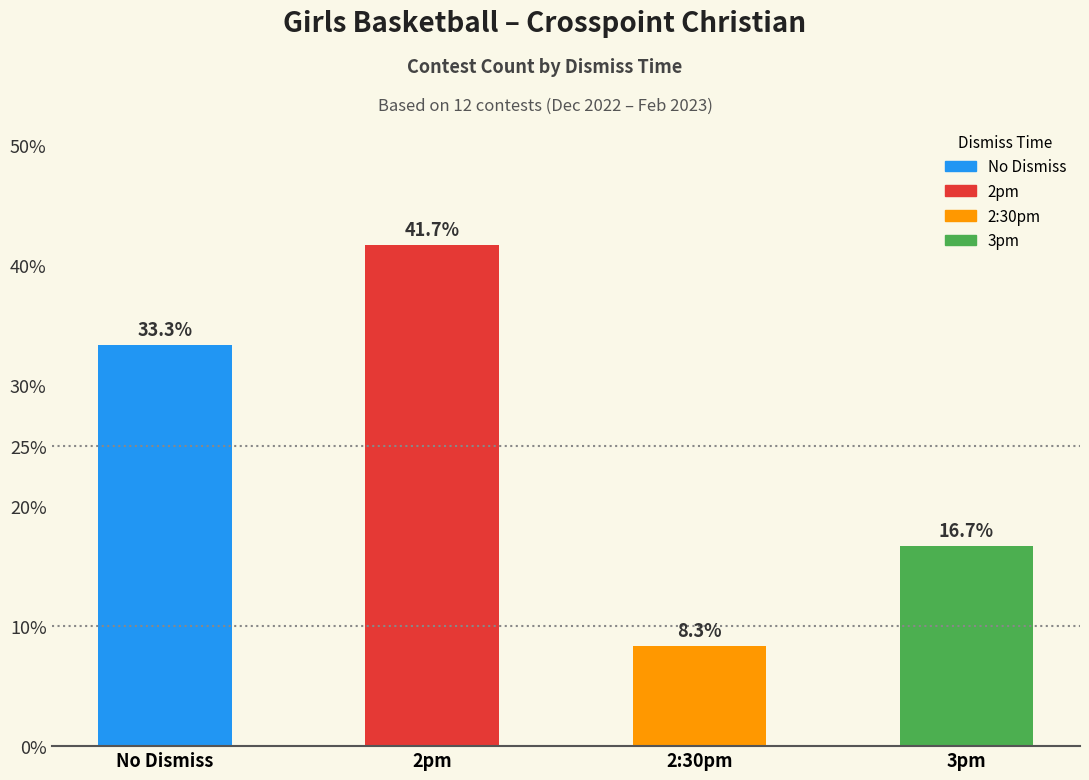

Rank the categories by value from highest to lowest.

2pm, No Dismiss, 3pm, 2:30pm